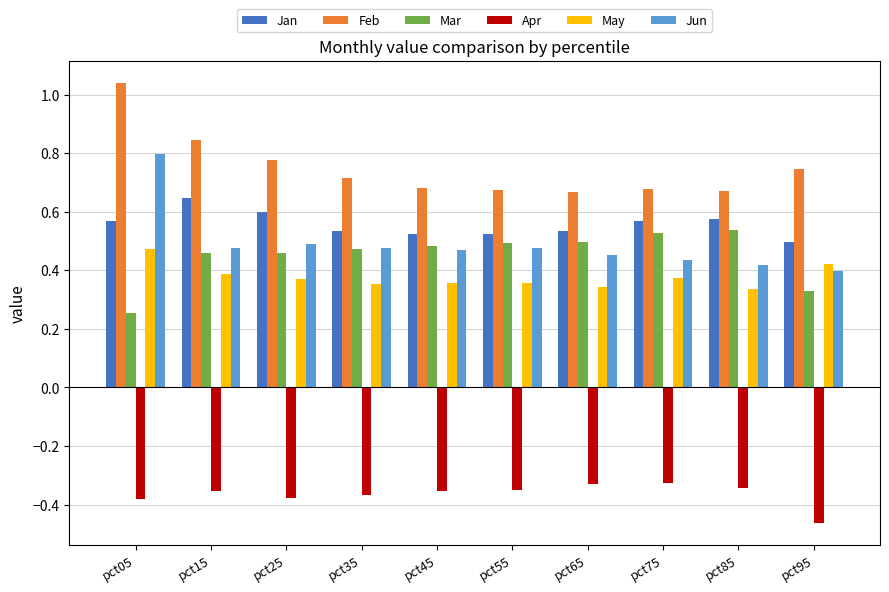

How many Jan values are between 0 and 1?

10